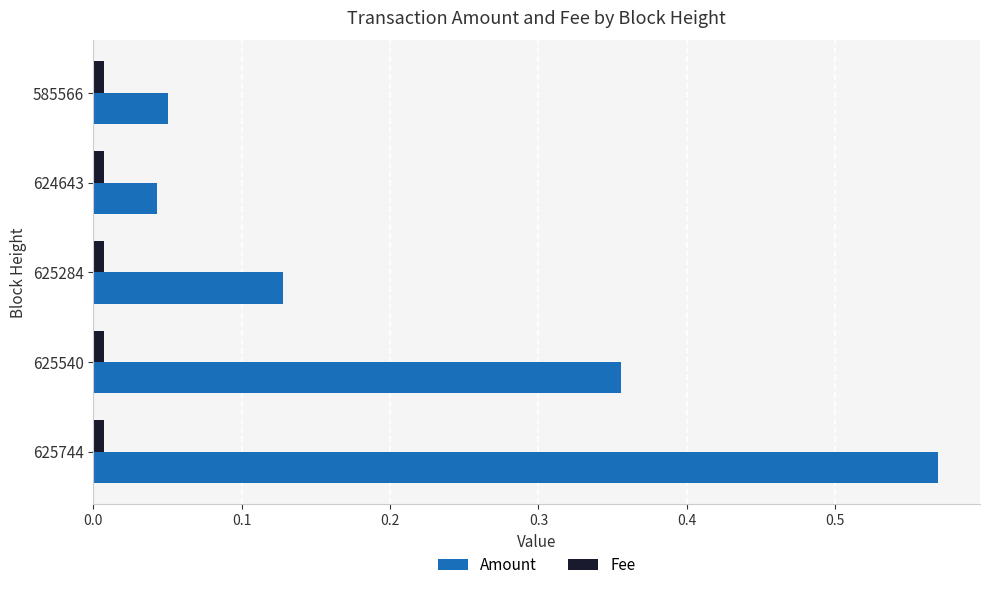

List the series in order of their overall mean, highest first.

Amount, Fee